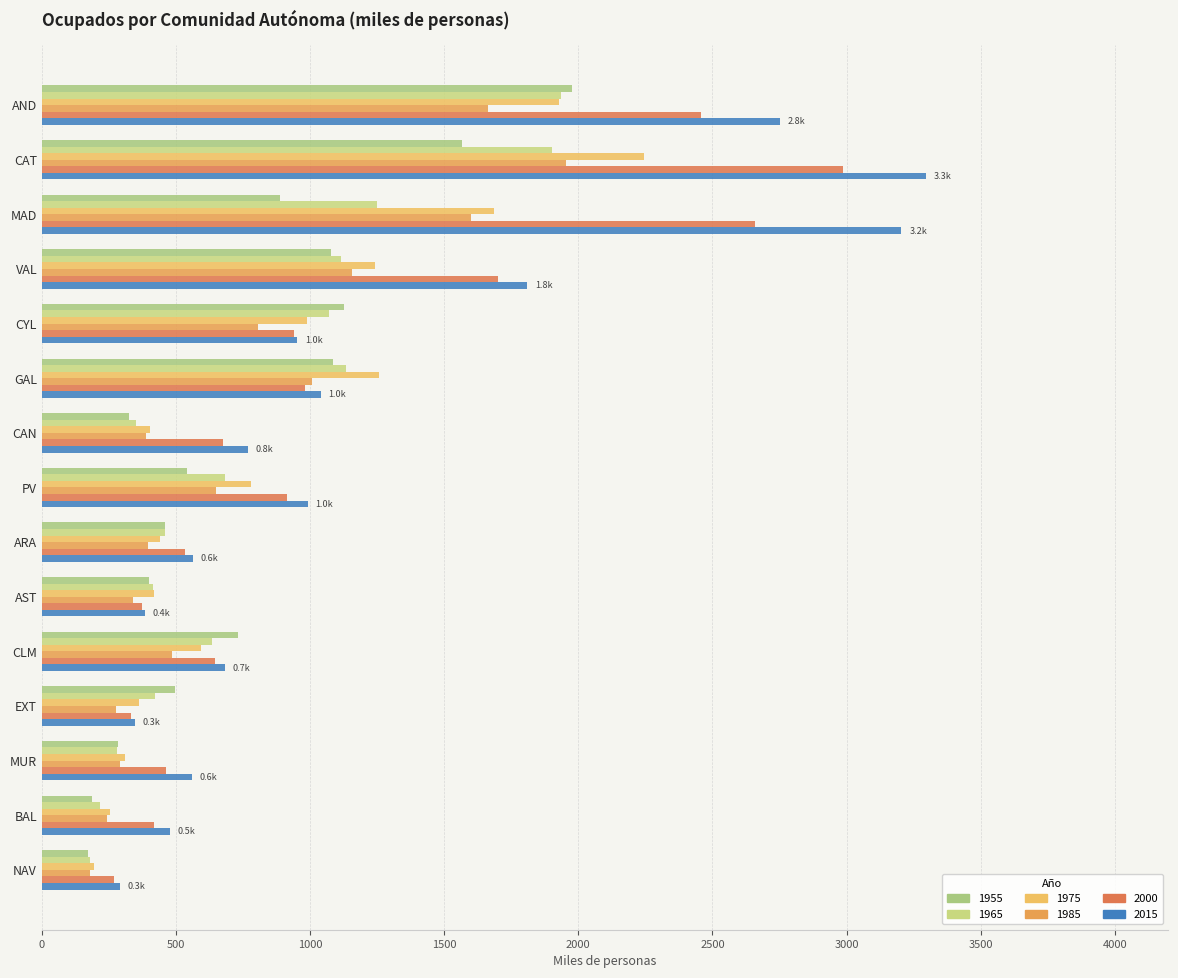

At which category is the sum across all series the highest?

CAT